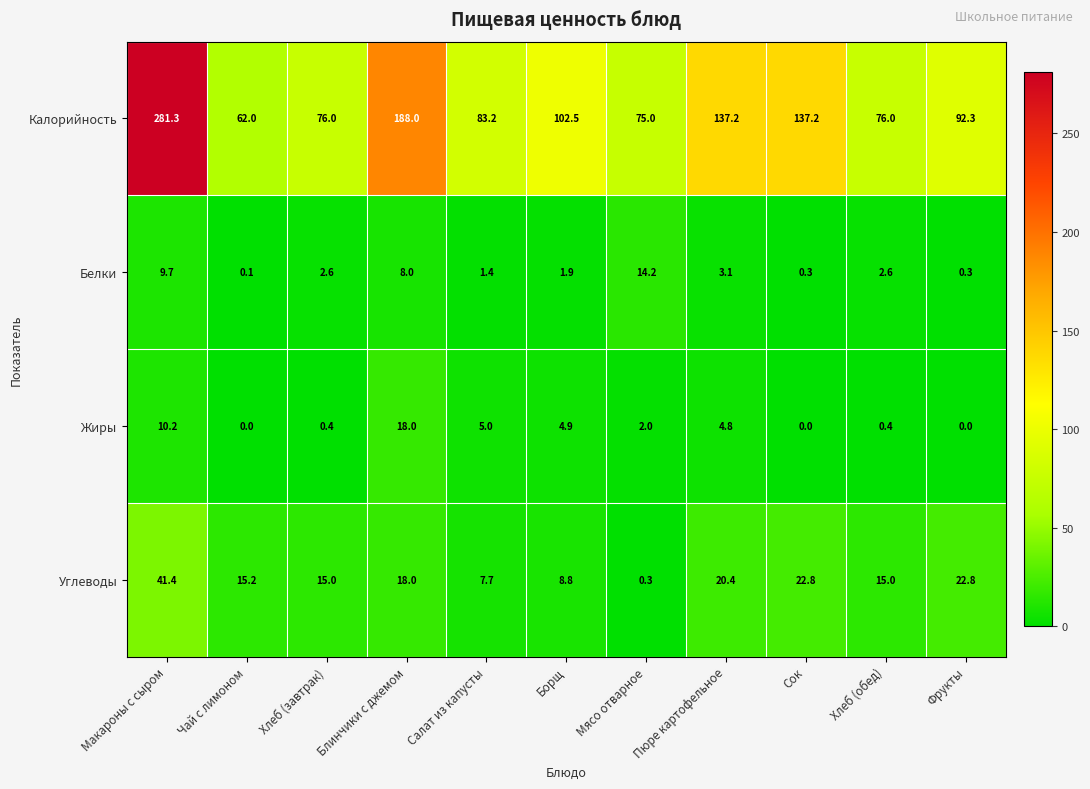

The Калорийность series shows 127.9 at Мясо отварное. True or false?

False